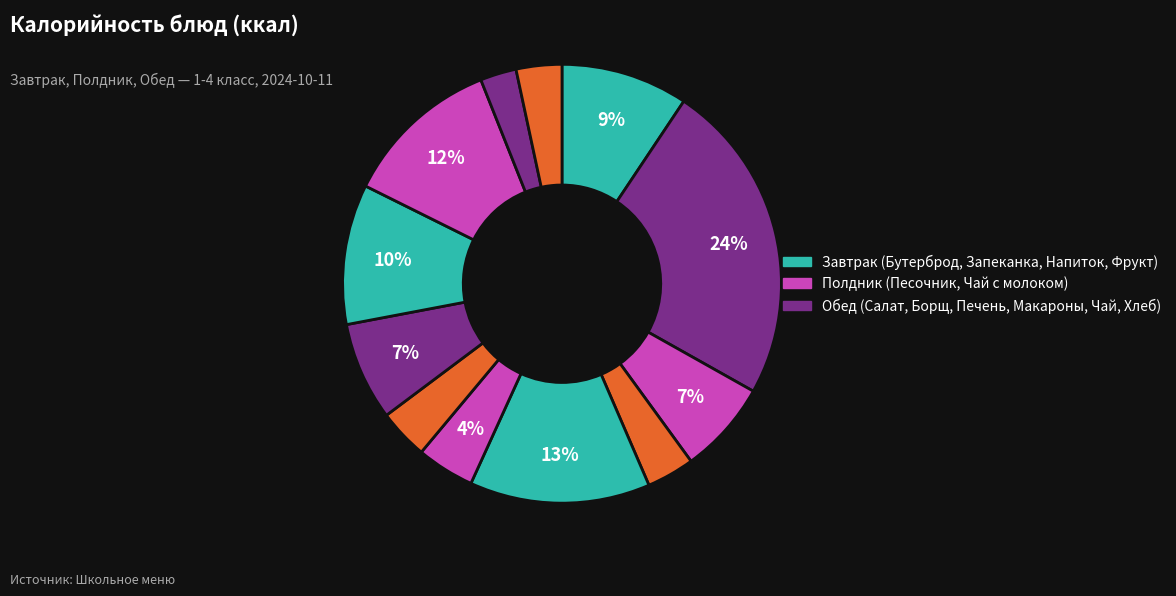

To the nearest percent, what is the average slice percentage?

8%